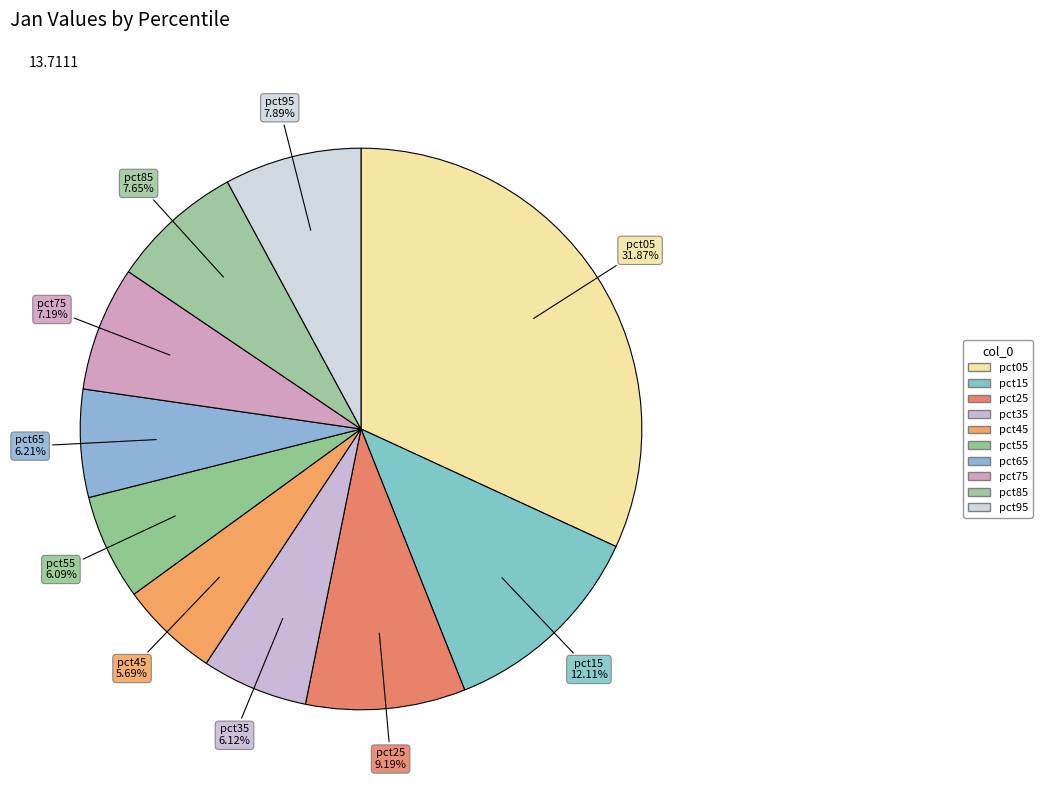

Is the sum of pct65 and pct05 greater than half?

No